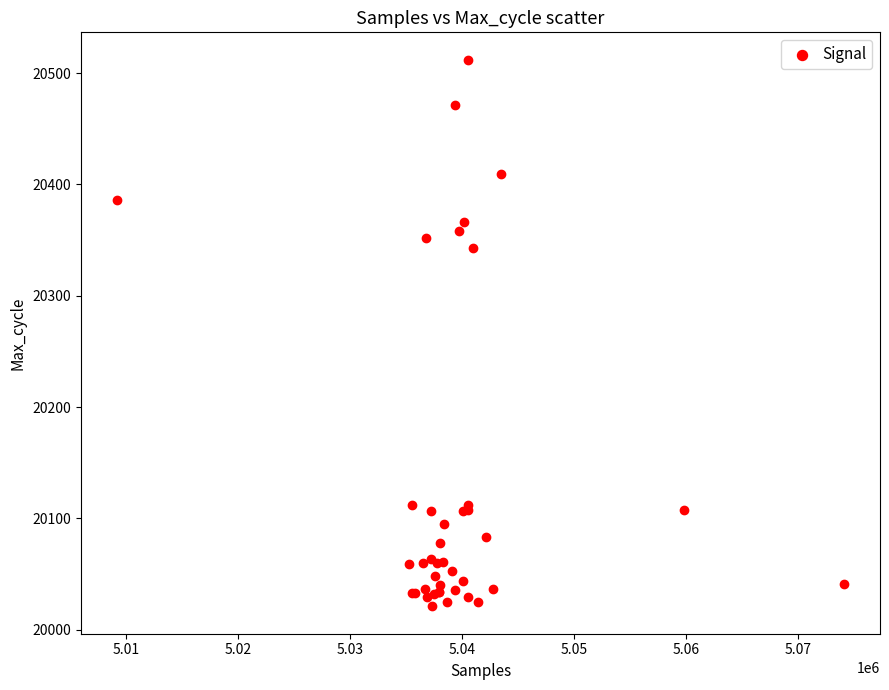

What Y value in the scatter plot is closest to 20266?

20343